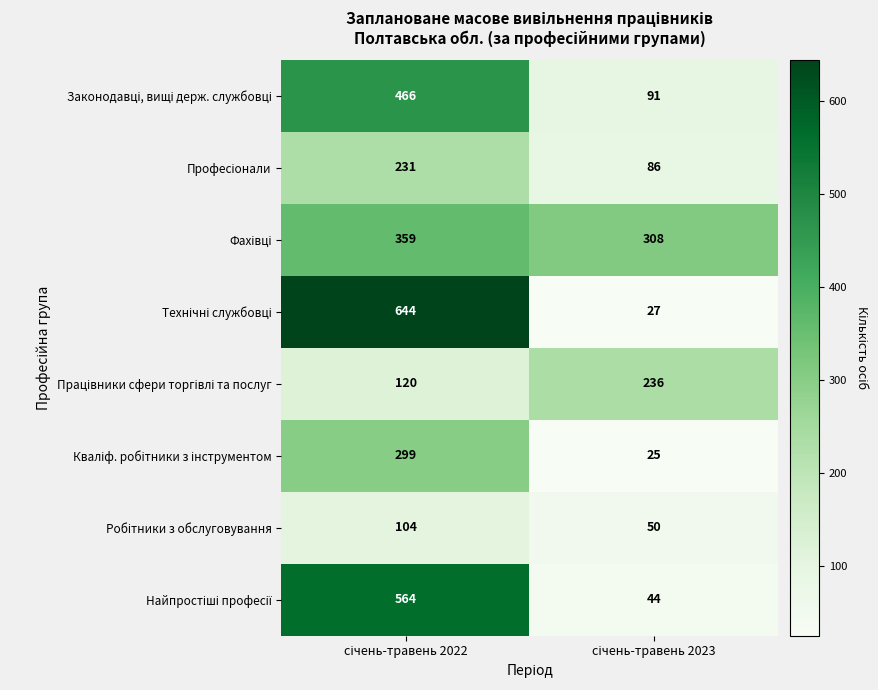

What is the smallest value displayed?

25